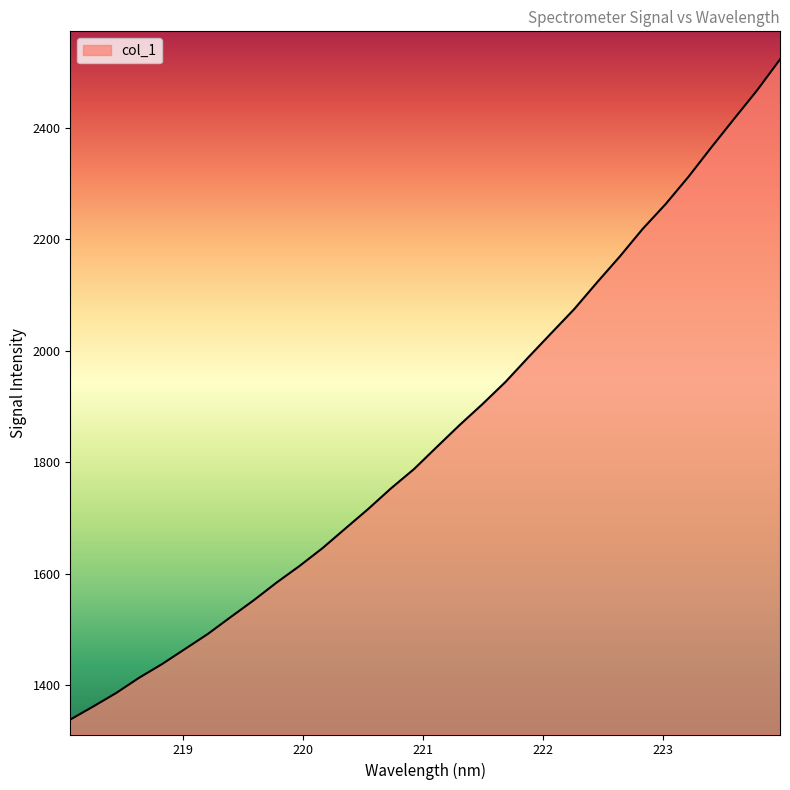

What is the minimum value shown in the chart?

1337.9